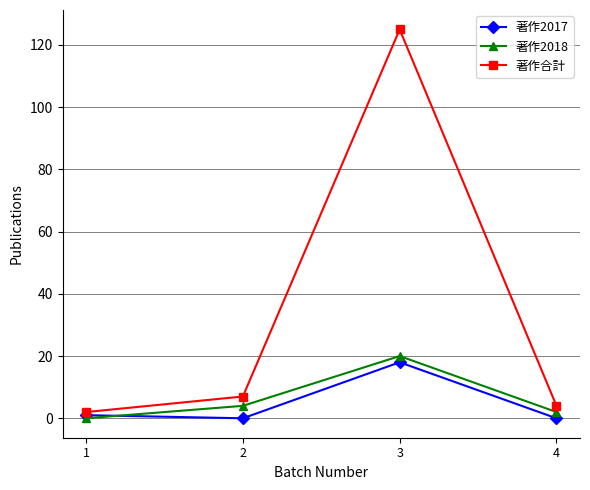

Which series has the largest range (max minus min)?

著作合計